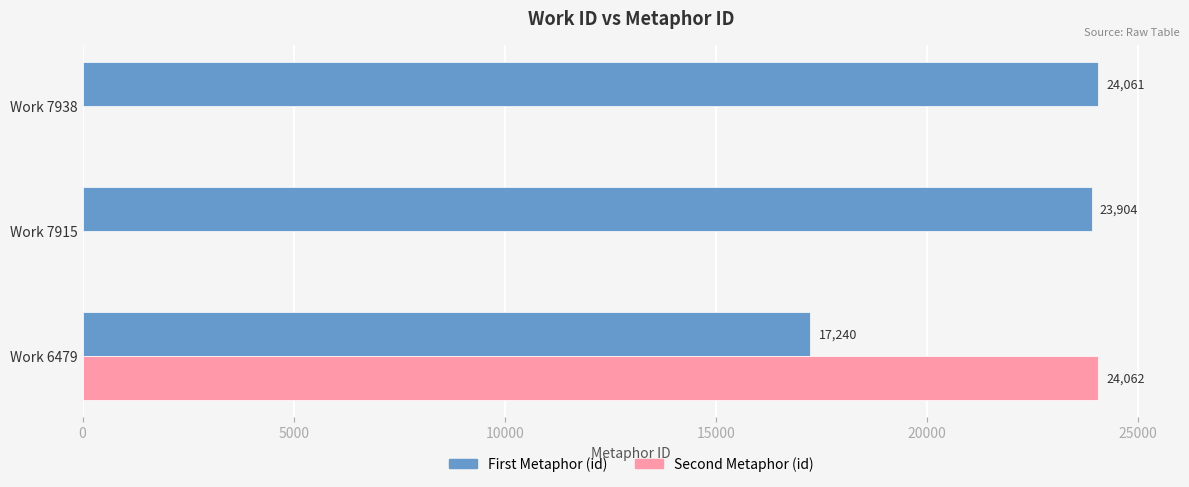

Which series has the largest total across all categories?

First Metaphor (id)